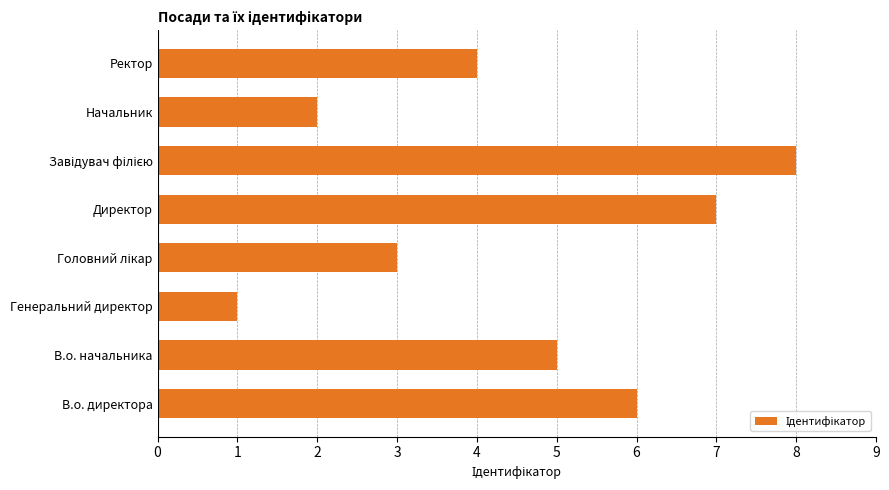

Which has a higher value, Начальник or Директор?

Директор